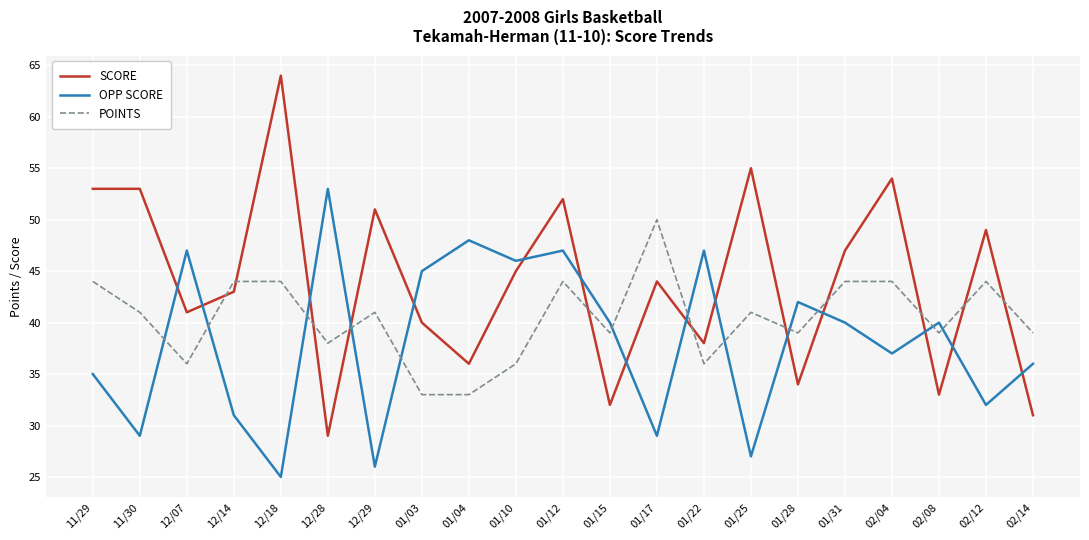

What is the difference between the maximum and minimum values in the OPP SCORE series?

28